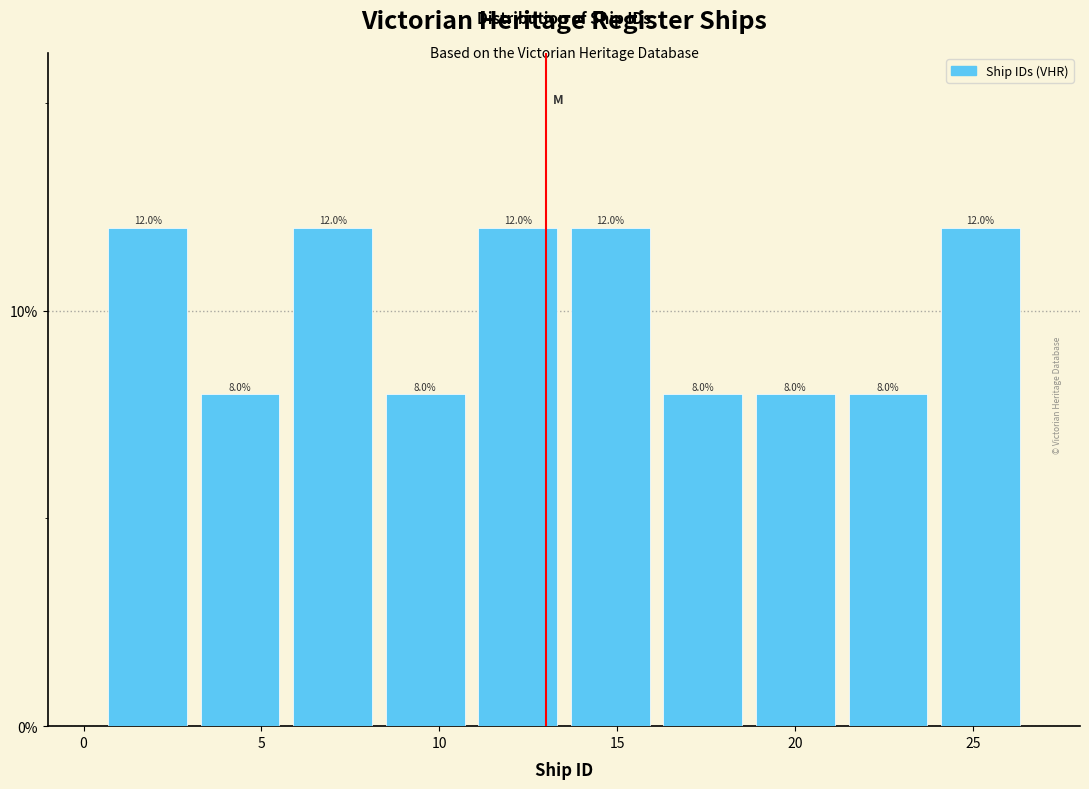

Reading left to right, list every bar in this chart as the range it spans on the x-axis followed by its height. The bar edges are not printed on the chart, so give them approximately, as read against the axis.

0.5 to 3.1: 12.0
3.1 to 5.7: 8.0
5.7 to 8.3: 12.0
8.3 to 10.9: 8.0
10.9 to 13.5: 12.0
13.5 to 16.1: 12.0
16.1 to 18.7: 8.0
18.7 to 21.3: 8.0
21.3 to 23.9: 8.0
23.9 to 26.5: 12.0